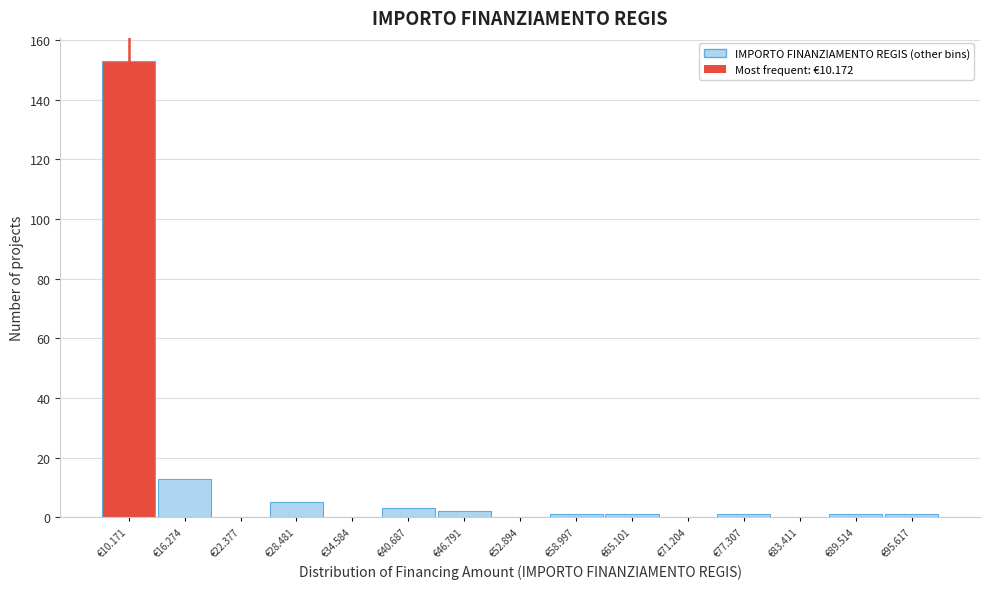

Reading right to left, list all the values displayed in this chart.

€95.617=1	€89.514=1	€83.411=0	€77.307=1	€71.204=0	€65.101=1	€58.997=1	€52.894=0	€46.791=2	€40.687=3	€34.584=0	€28.481=5	€22.377=0	€16.274=13	€10.171=153